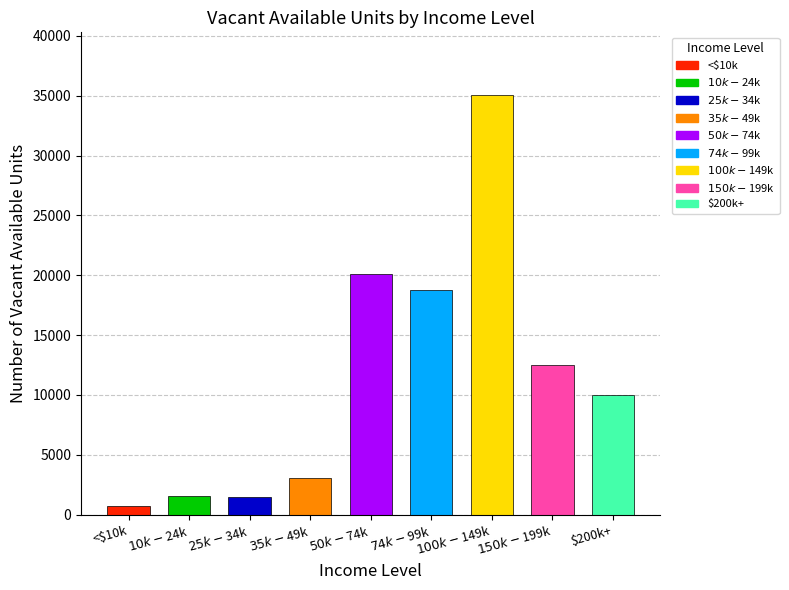

How many bars are there in total?

9